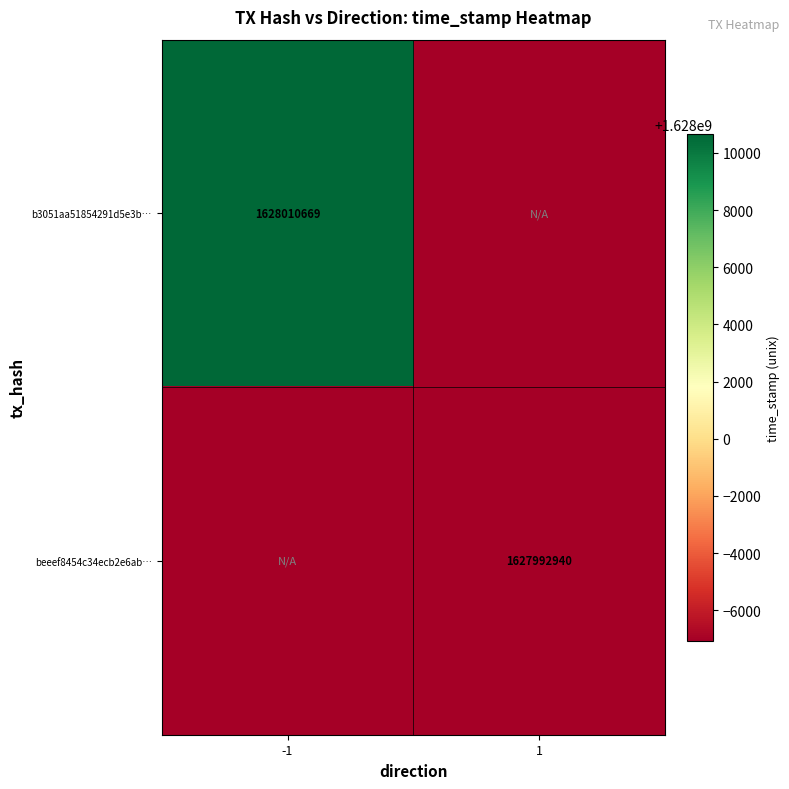

The beeef8454c34ecb2e6ab… series shows 1627992940 at 1. True or false?

True